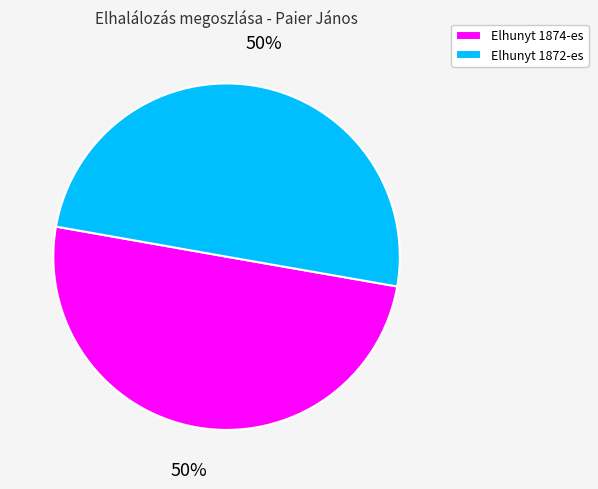

What is the ratio of the value at Elhunyt 1872-es to the value at Elhunyt 1874-es?

1.0